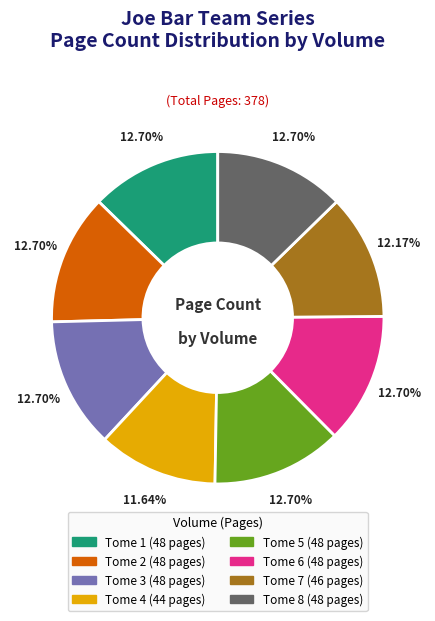

To the nearest percent, what percentage of the pie is Tome 8?

13%